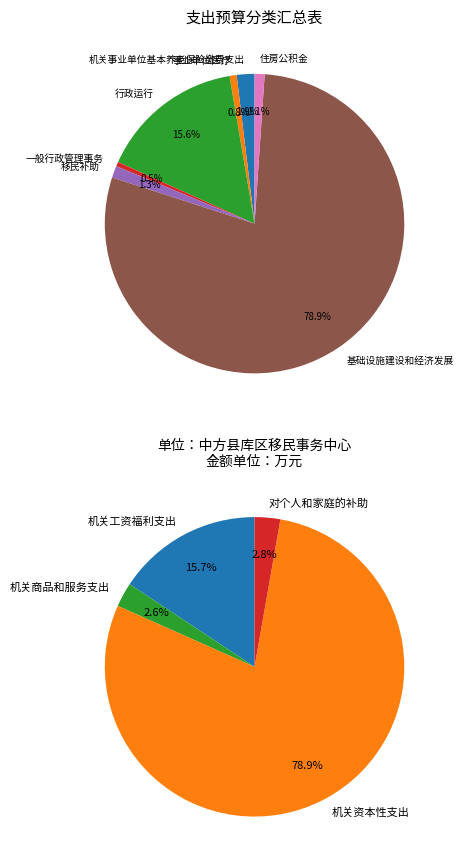

The 住房公积金 slice represents 1% of the pie. True or false?

True